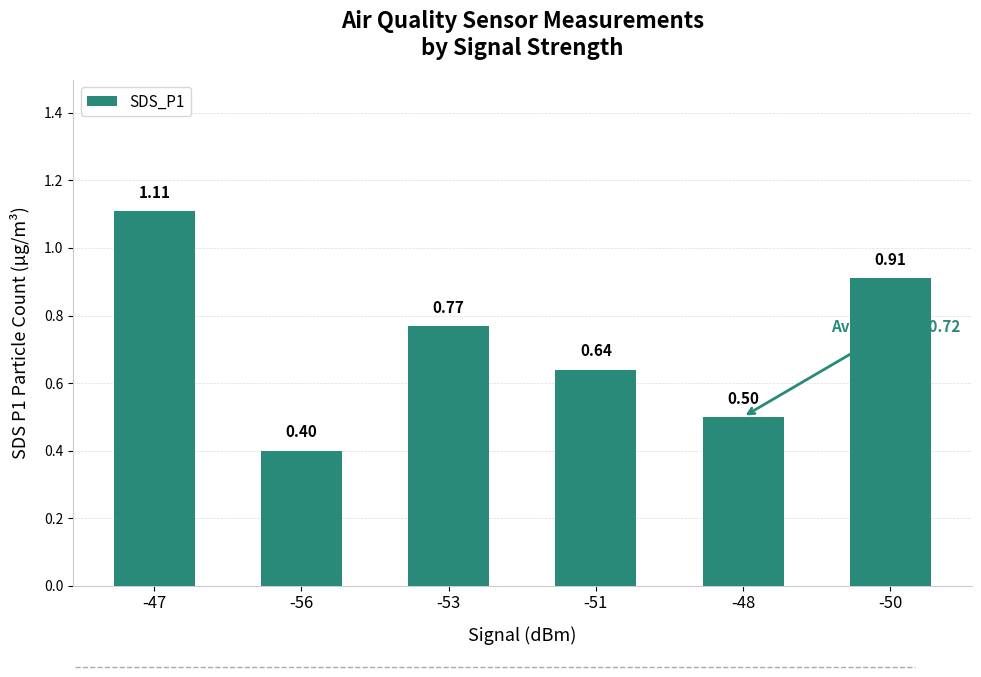

Which category has the highest value across all series?

-47